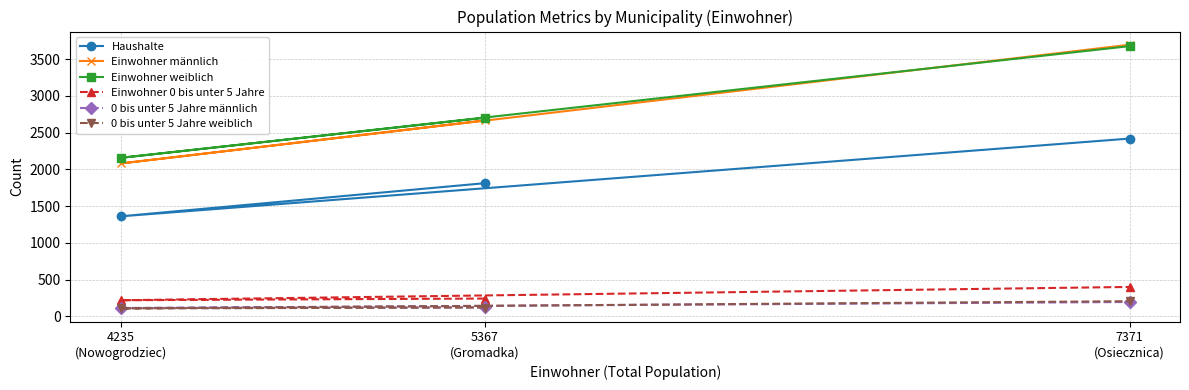

What is the sum of the Haushalte values at 5367
(Gromadka) and 4235
(Nowogrodziec)?

3171